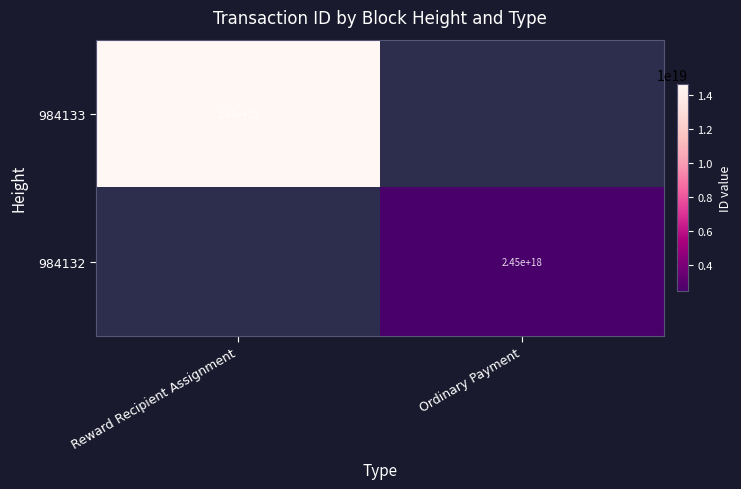

The 984132 series shows 2450000000000000000 at Ordinary Payment. True or false?

True